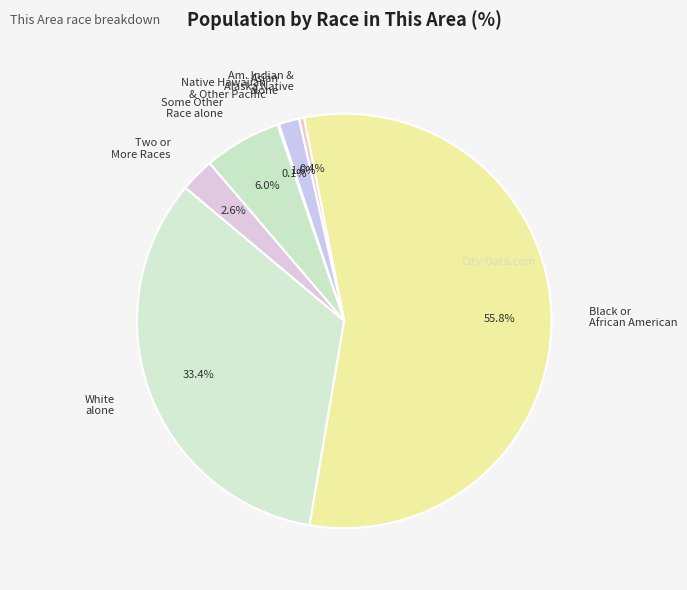

Which slice represents more than half of the pie?

Black or African American